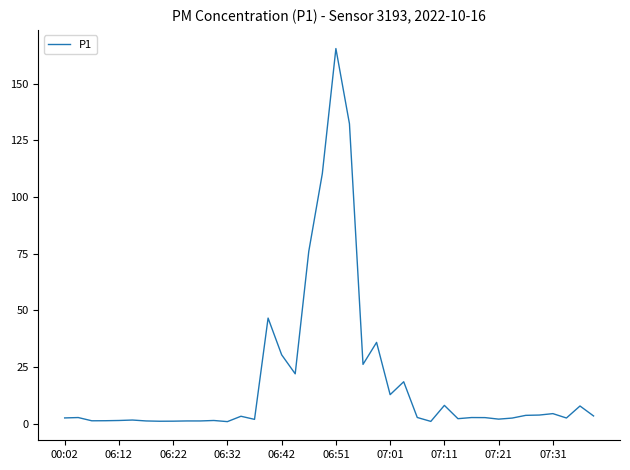

What is the maximum value shown in the chart?

165.6